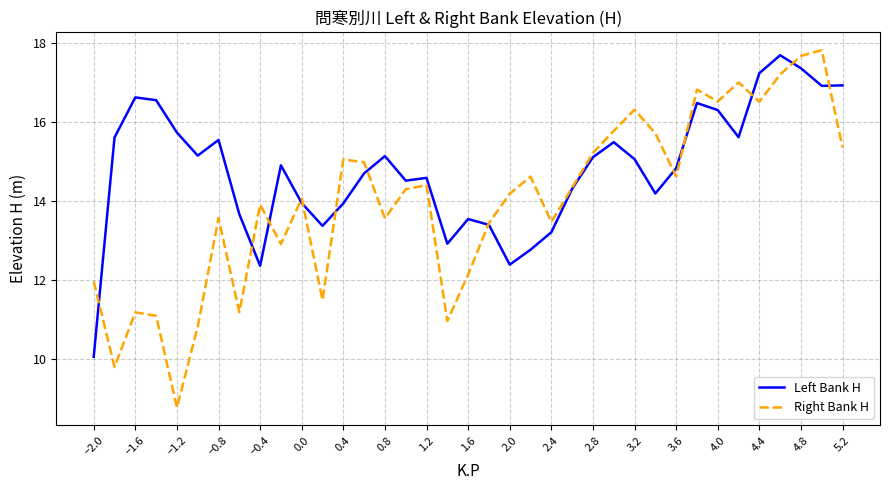

Which series has the largest total across all categories?

Left Bank H